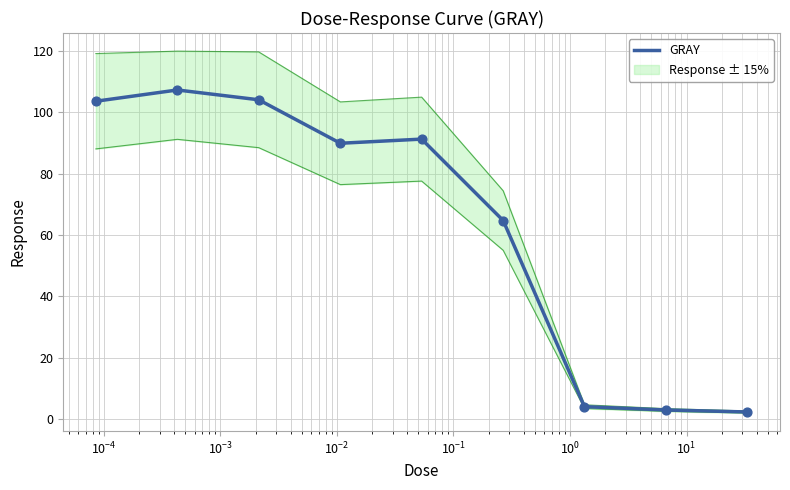

What is the highest value of the GRAY series?

107.3